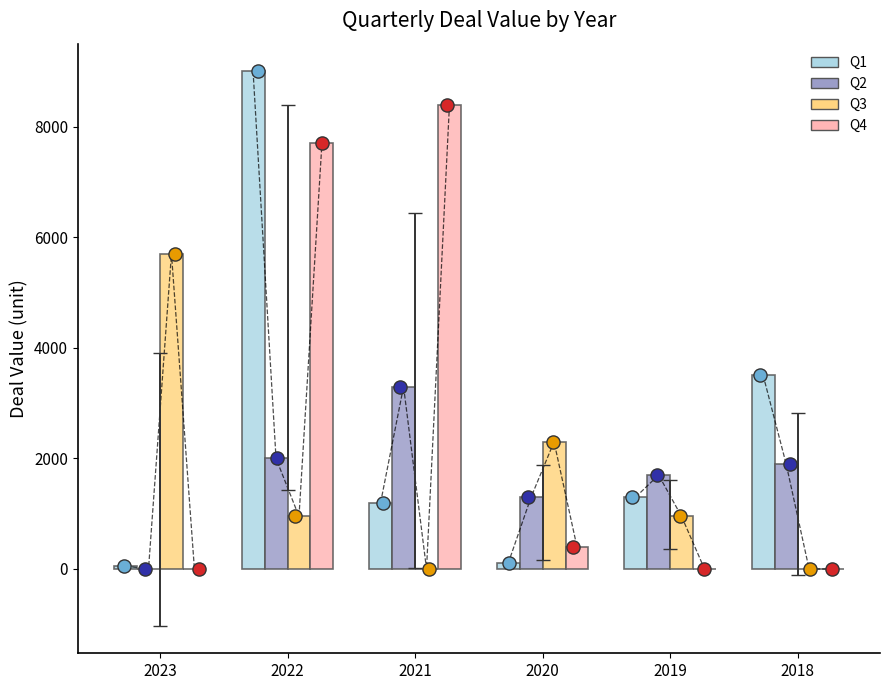

What is the total value across all series at 2018?

5400